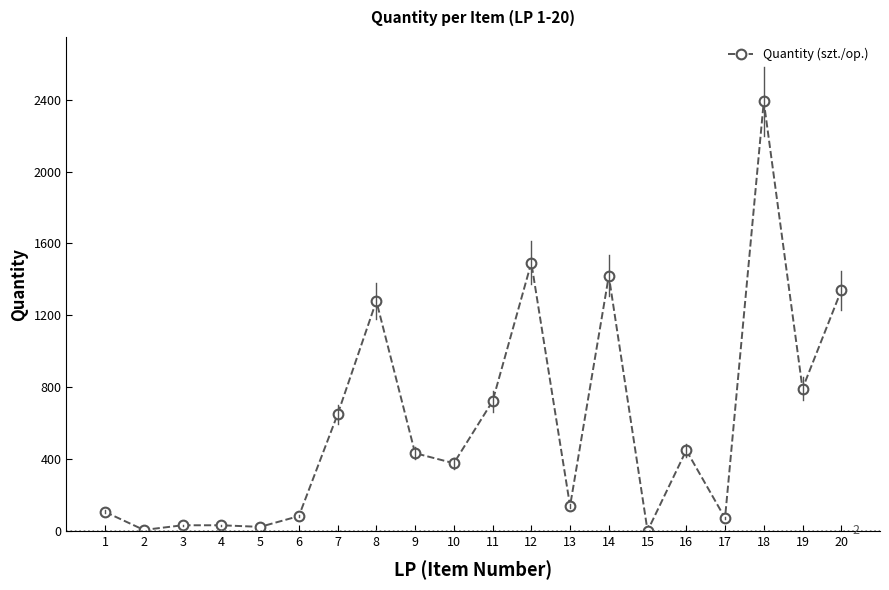

What is the sum of all values?

11853